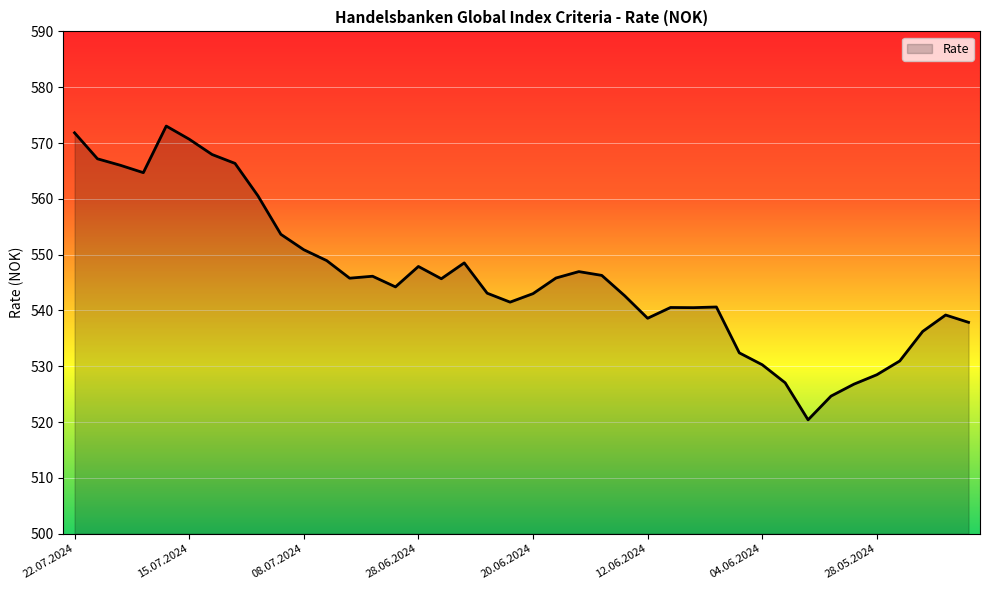

What is the difference between the maximum and minimum values?

52.6